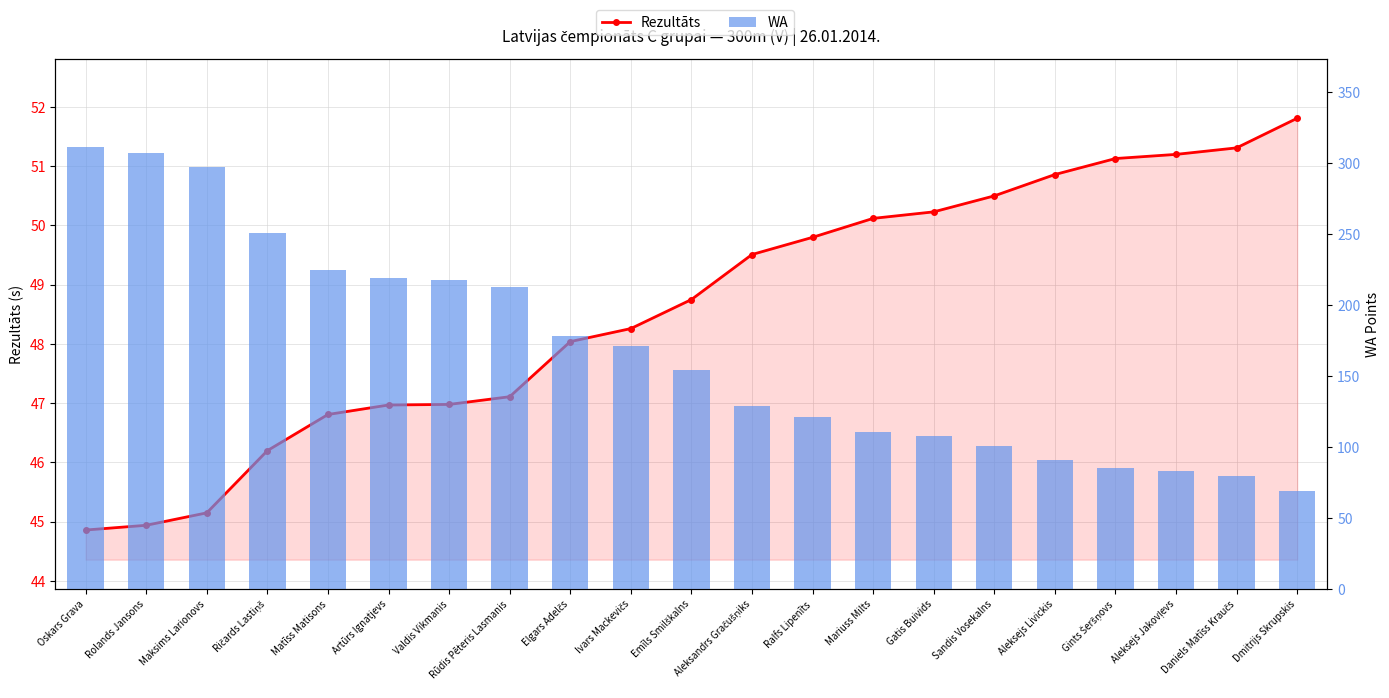

Reading left to right, list all the values displayed in this chart.

Rezultāts: 44.9	44.9	45.1	46.2	46.8	47.0	47.0	47.1	48.0	48.3	48.8	49.5	49.8	50.1	50.2	50.5	50.9	51.1	51.2	51.3	51.8
WA: 311.0	307.0	297.0	251.0	225.0	219.0	218.0	213.0	178.0	171.0	154.0	129.0	121.0	111.0	108.0	101.0	91.0	85.0	83.0	80.0	69.0